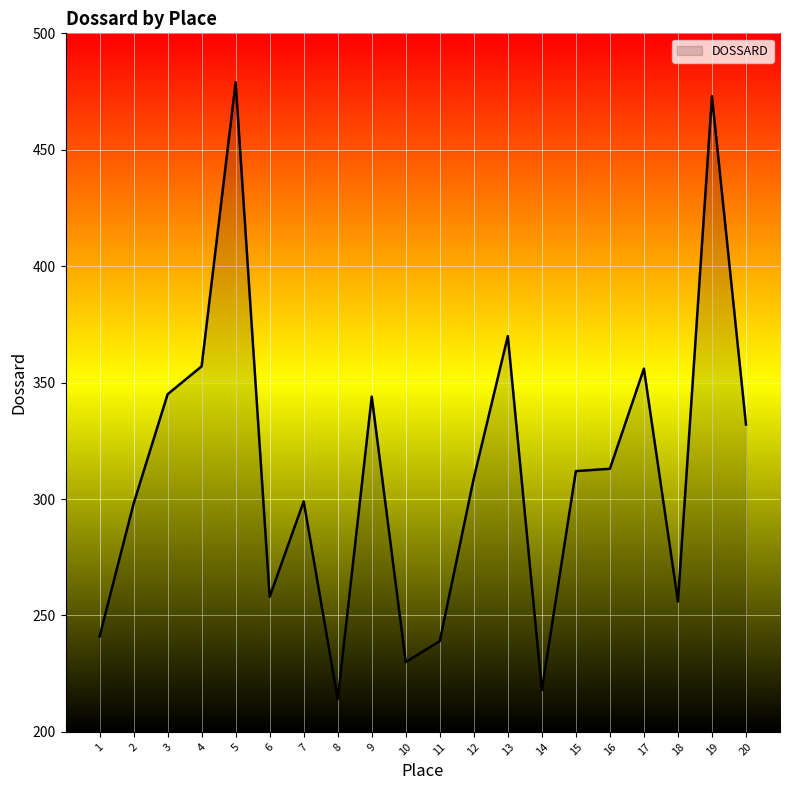

The chart shows a value of 479 at 5. True or false?

True